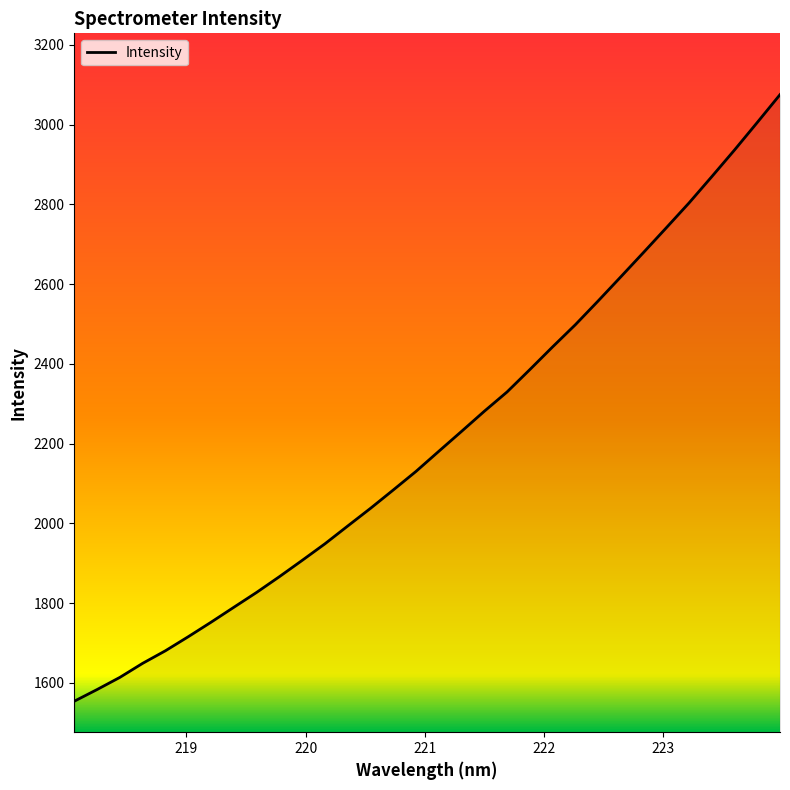

What is the sum of all values?

70762.5